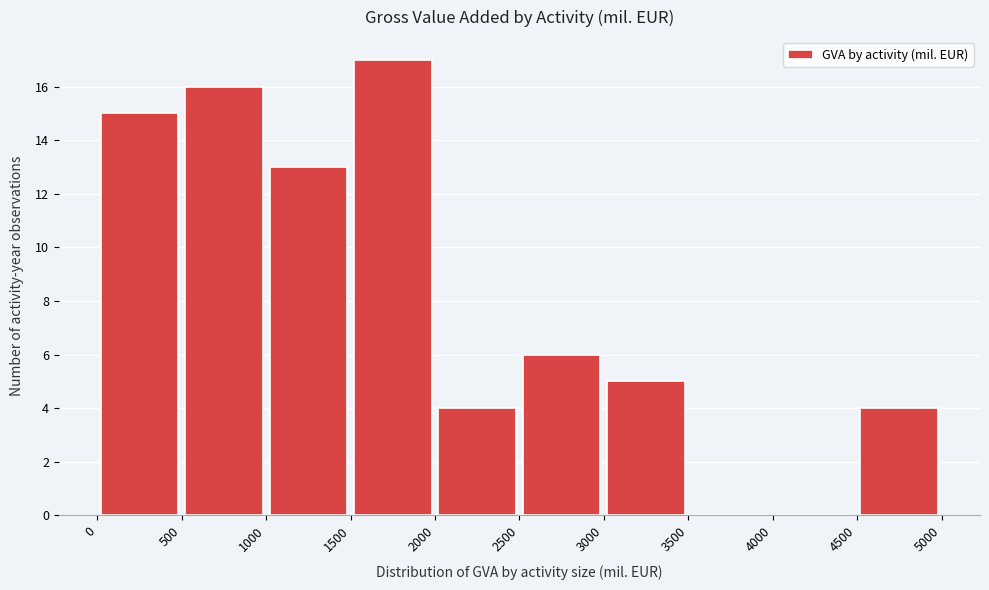

What is the height of the bar covering 0 to 500 on the x-axis? The values are not printed on the chart, so give them approximately, as read against the axis.

15